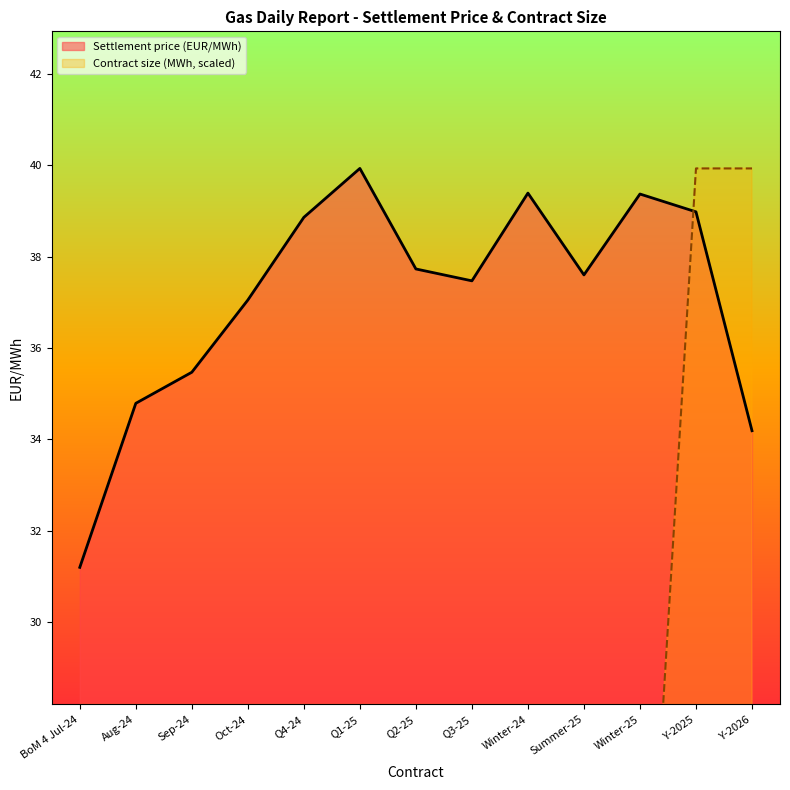

What is the maximum value shown in the chart?

39.9